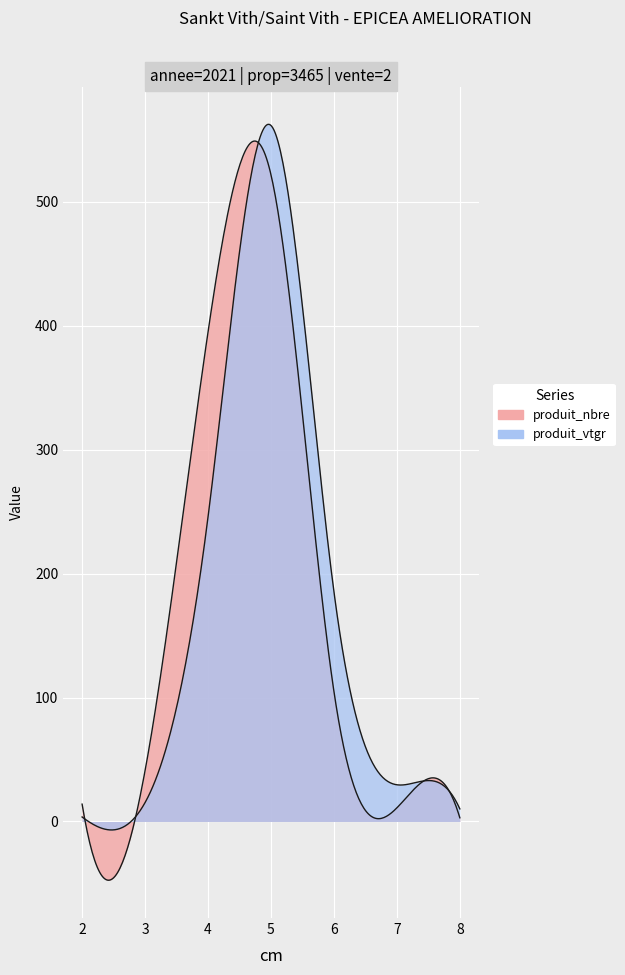

Where is produit_nbre nearest to the value 262?

4